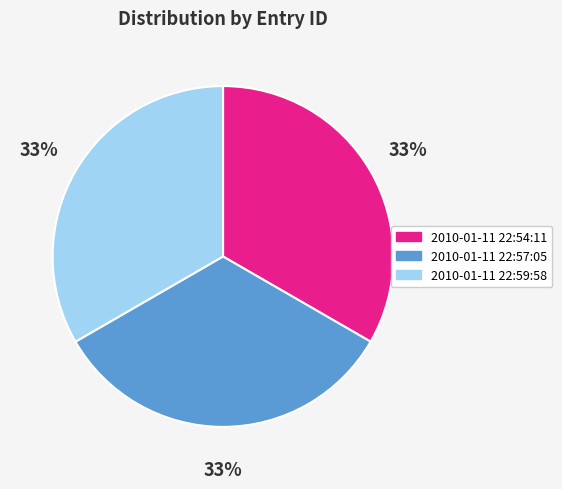

Does any single category account for the majority?

No